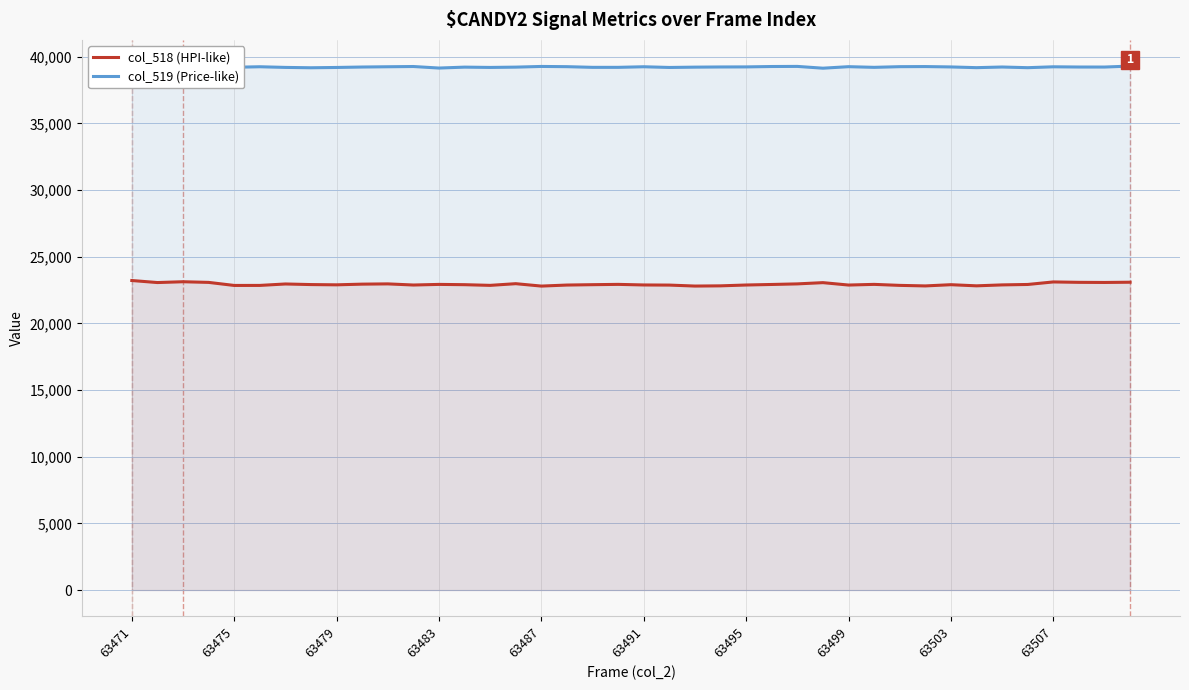

True or false: col_518 (HPI-like) has a value of 22818 at 23.

True